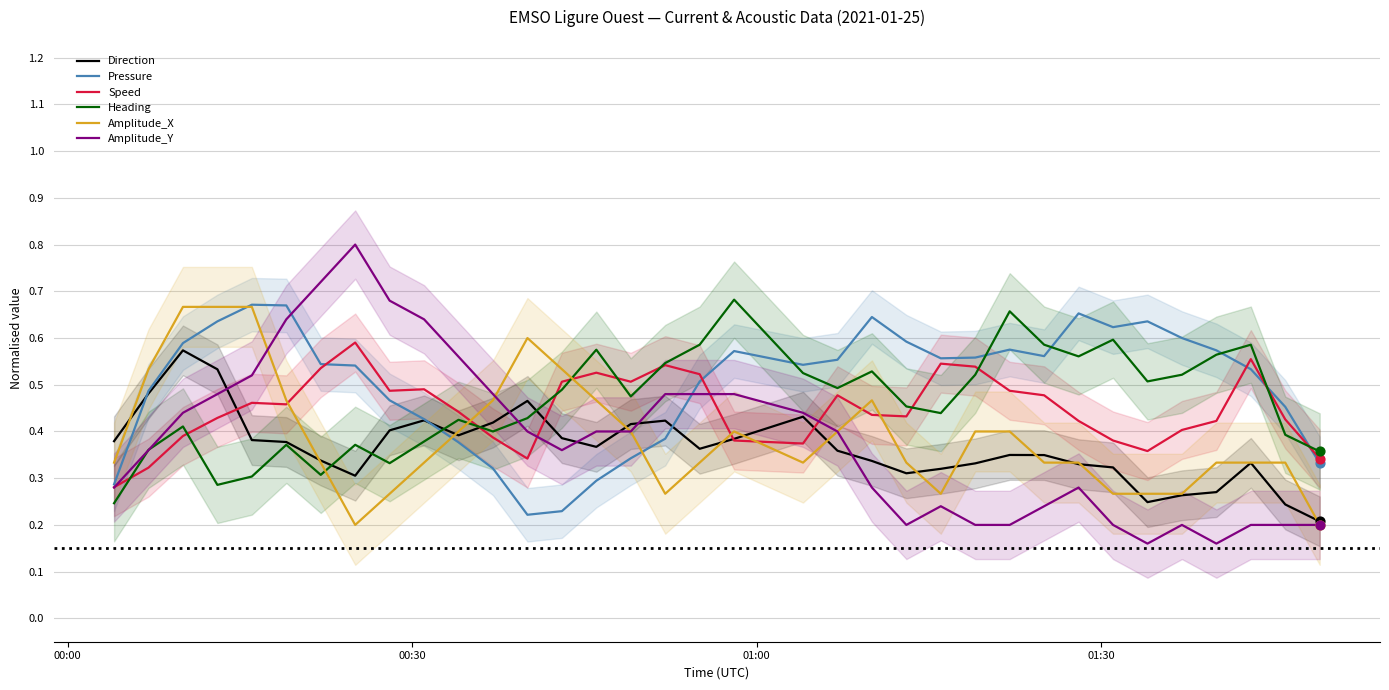

Which series has the largest total across all categories?

Pressure